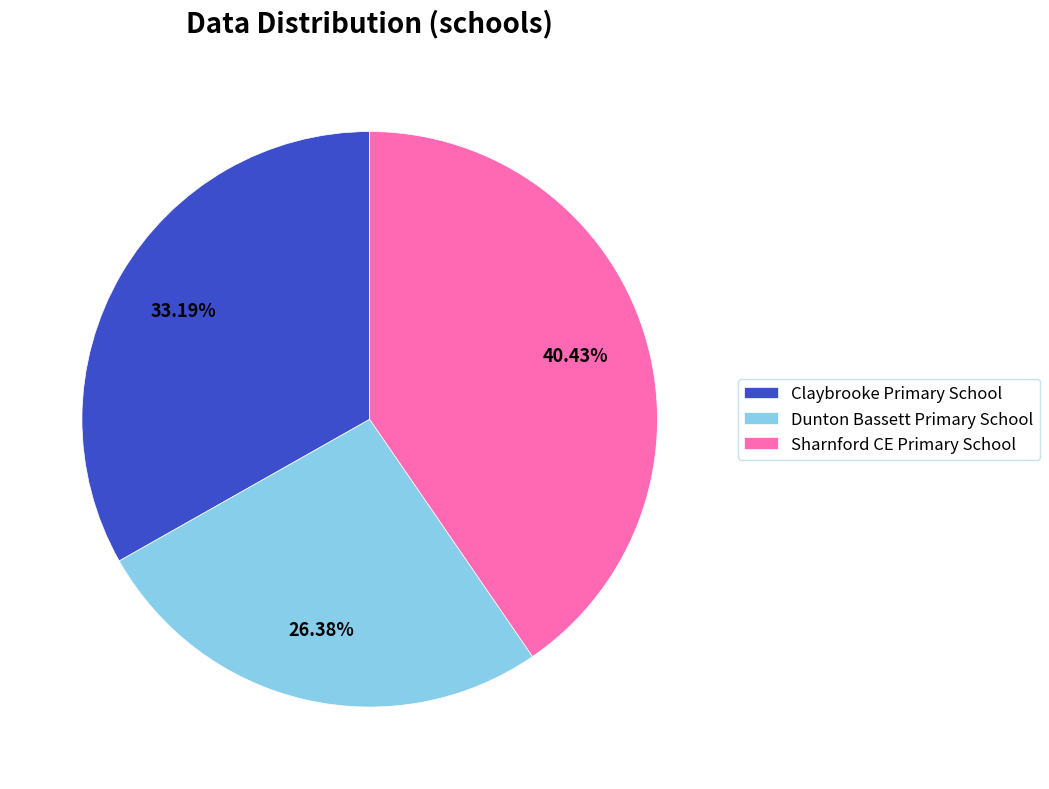

To the nearest percent, what is the combined percentage of Dunton Bassett Primary School and Sharnford CE Primary School?

67%